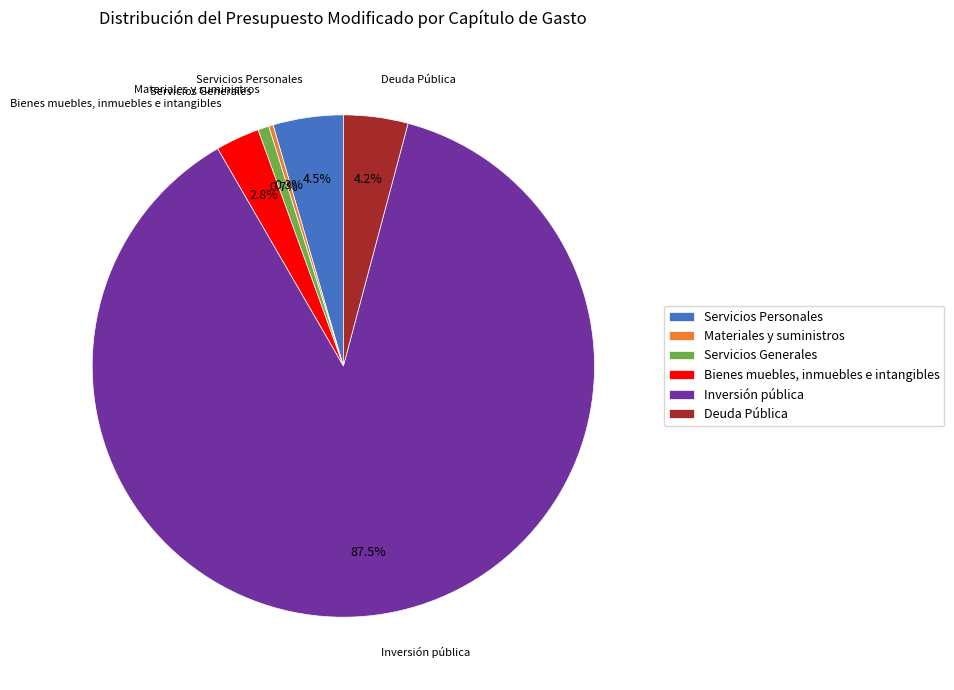

To the nearest percent, what is the difference between the largest and smallest slice percentages?

87%